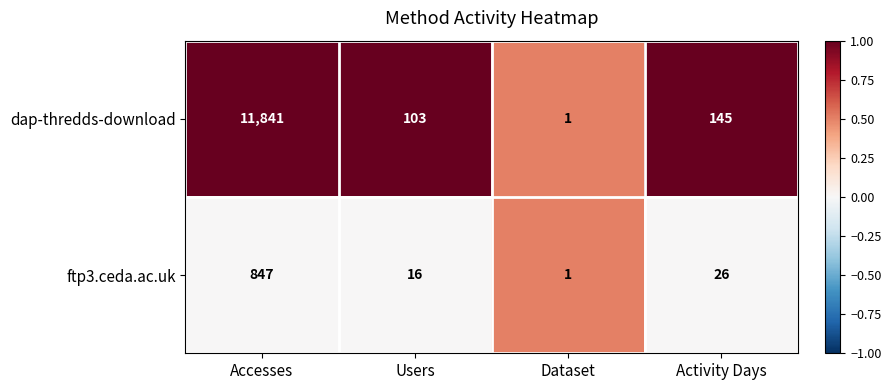

What is the greatest value displayed?

11841